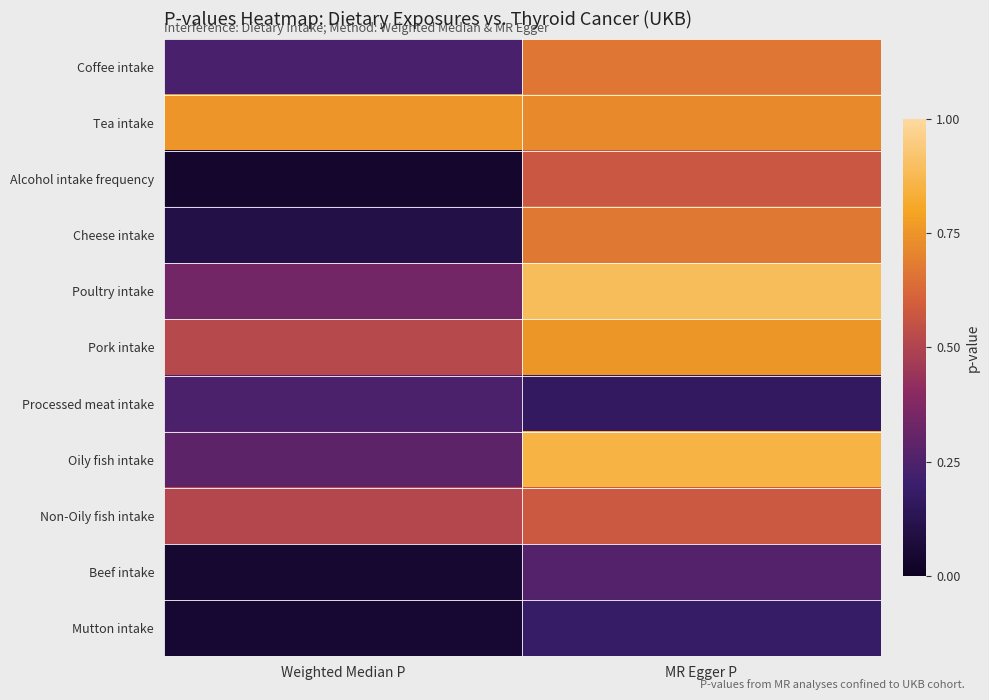

At which category does the chart reach its minimum across all series?

Weighted Median P